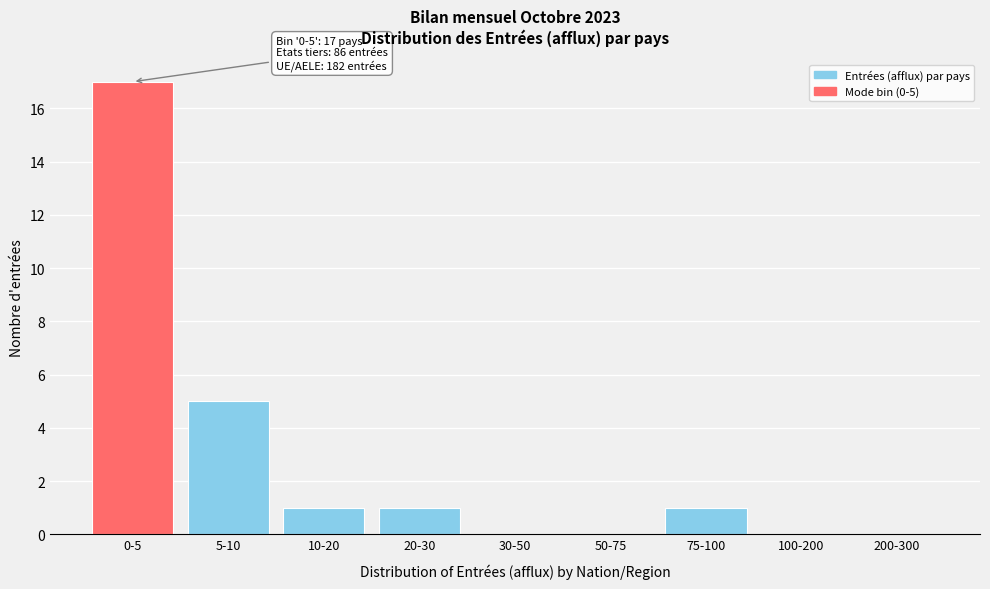

Reading left to right, list all the values displayed in this chart.

0-5=17	5-10=5	10-20=1	20-30=1	30-50=0	50-75=0	75-100=1	100-200=0	200-300=0